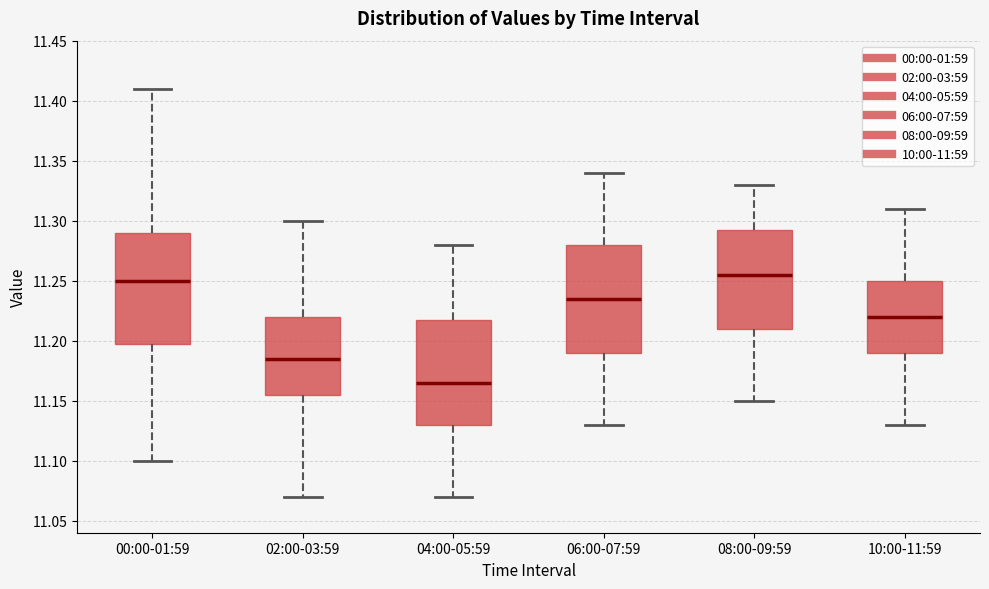

Reading left to right, transcribe this box plot: for each box, give where its median line is, the range the box spans, and where its two whiskers end, as read against the y-axis. The values are not printed on the chart, so give them approximately, as read against the axis.

00:00-01:59: median 11.250, box 11.200 to 11.290, whiskers 11.100 to 11.410
02:00-03:59: median 11.185, box 11.155 to 11.220, whiskers 11.070 to 11.300
04:00-05:59: median 11.165, box 11.130 to 11.220, whiskers 11.070 to 11.280
06:00-07:59: median 11.235, box 11.190 to 11.280, whiskers 11.130 to 11.340
08:00-09:59: median 11.255, box 11.210 to 11.295, whiskers 11.150 to 11.330
10:00-11:59: median 11.220, box 11.190 to 11.250, whiskers 11.130 to 11.310